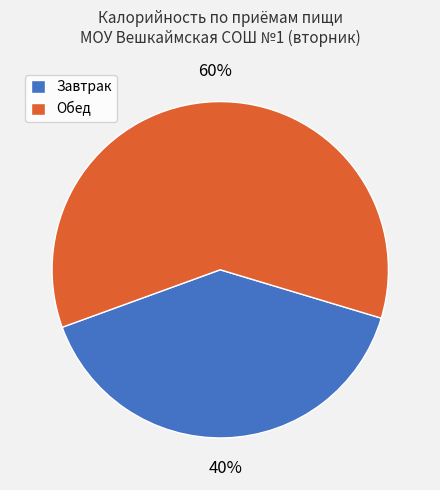

How many slices are in this pie chart?

2